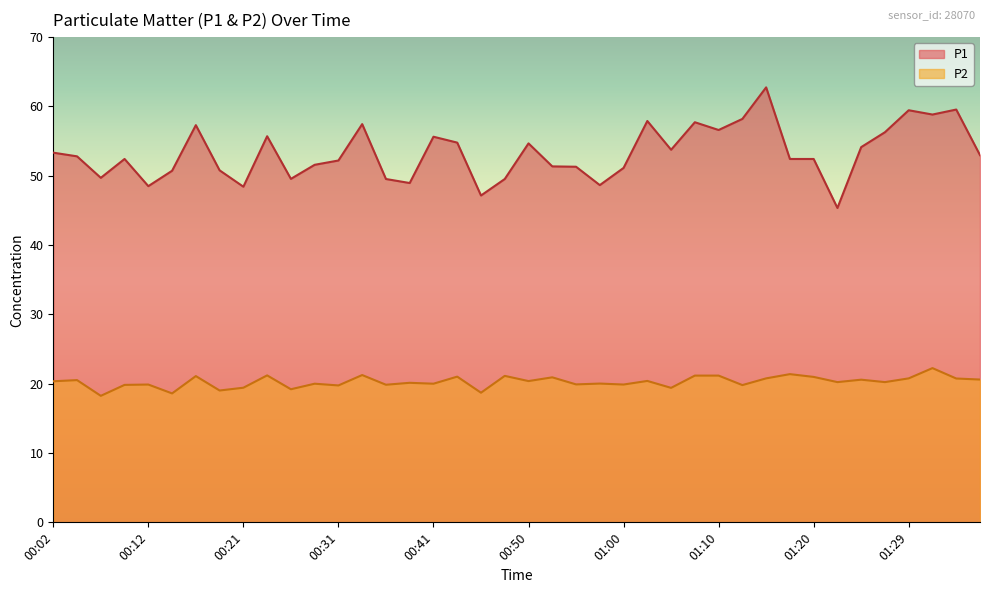

Rank the series by their average value, from lowest to highest.

P2, P1